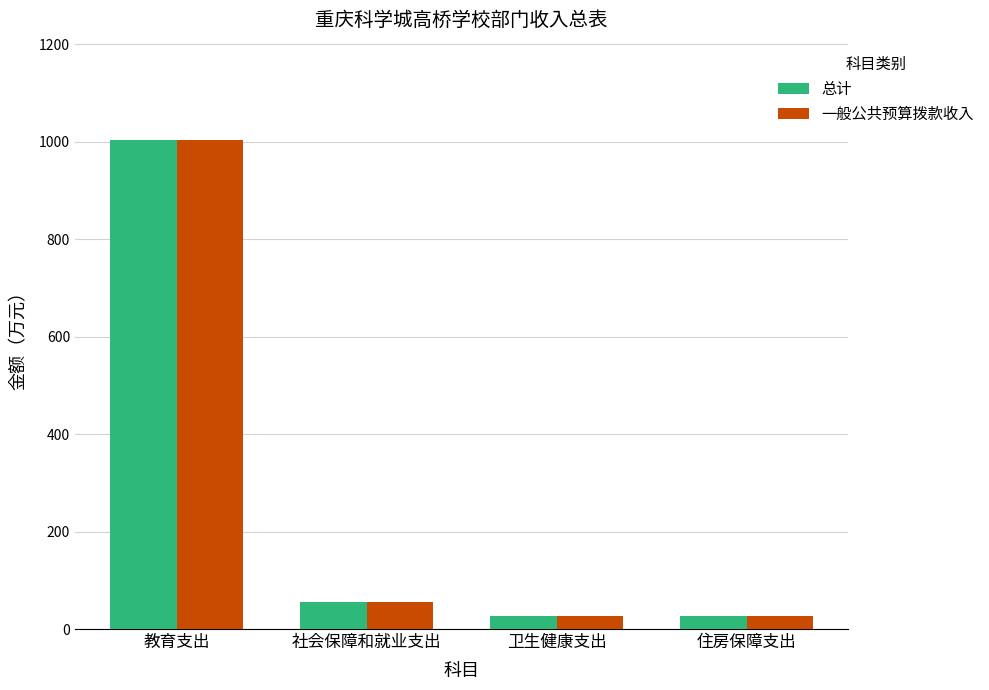

What is the difference between the 总计 values at 教育支出 and 卫生健康支出?

976.1